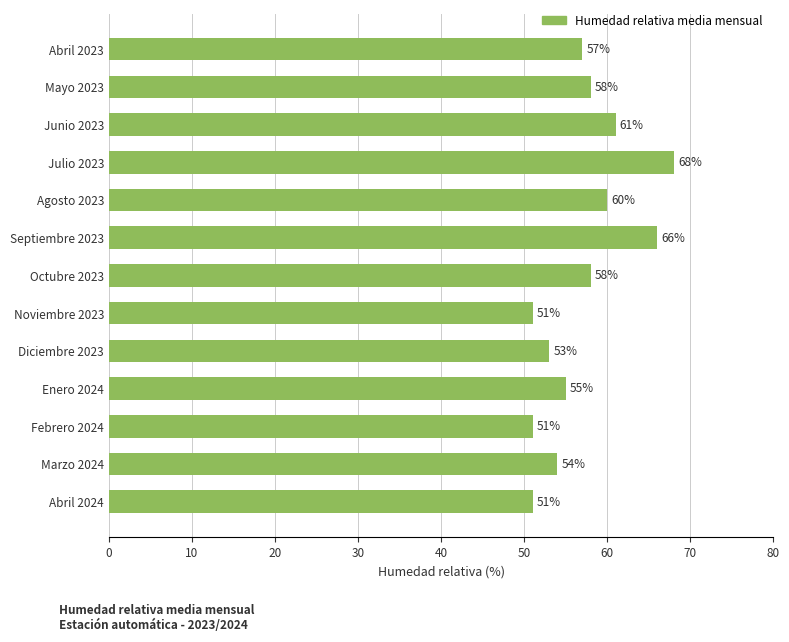

The value at Febrero 2024 is 51. True or false?

True